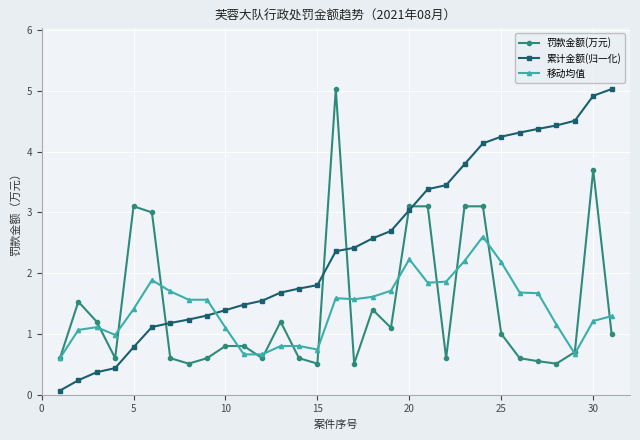

What is the lowest value of the 累计金额(归一化) series?

0.1